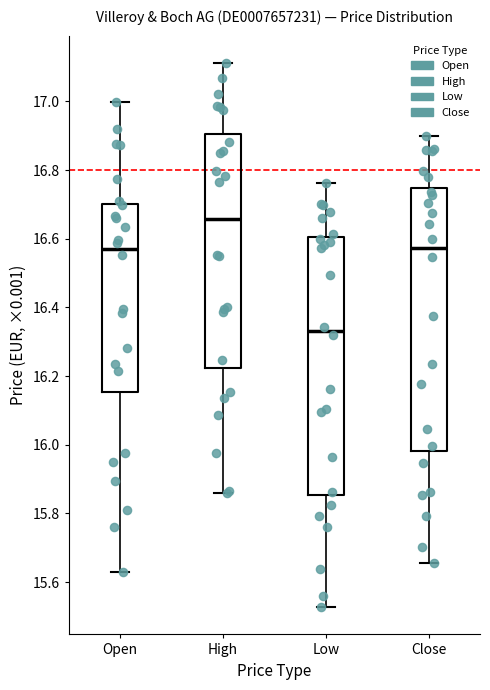

Where is the lower edge of the box for Open on the y-axis? The values are not printed on the chart, so give them approximately, as read against the axis.

16.16